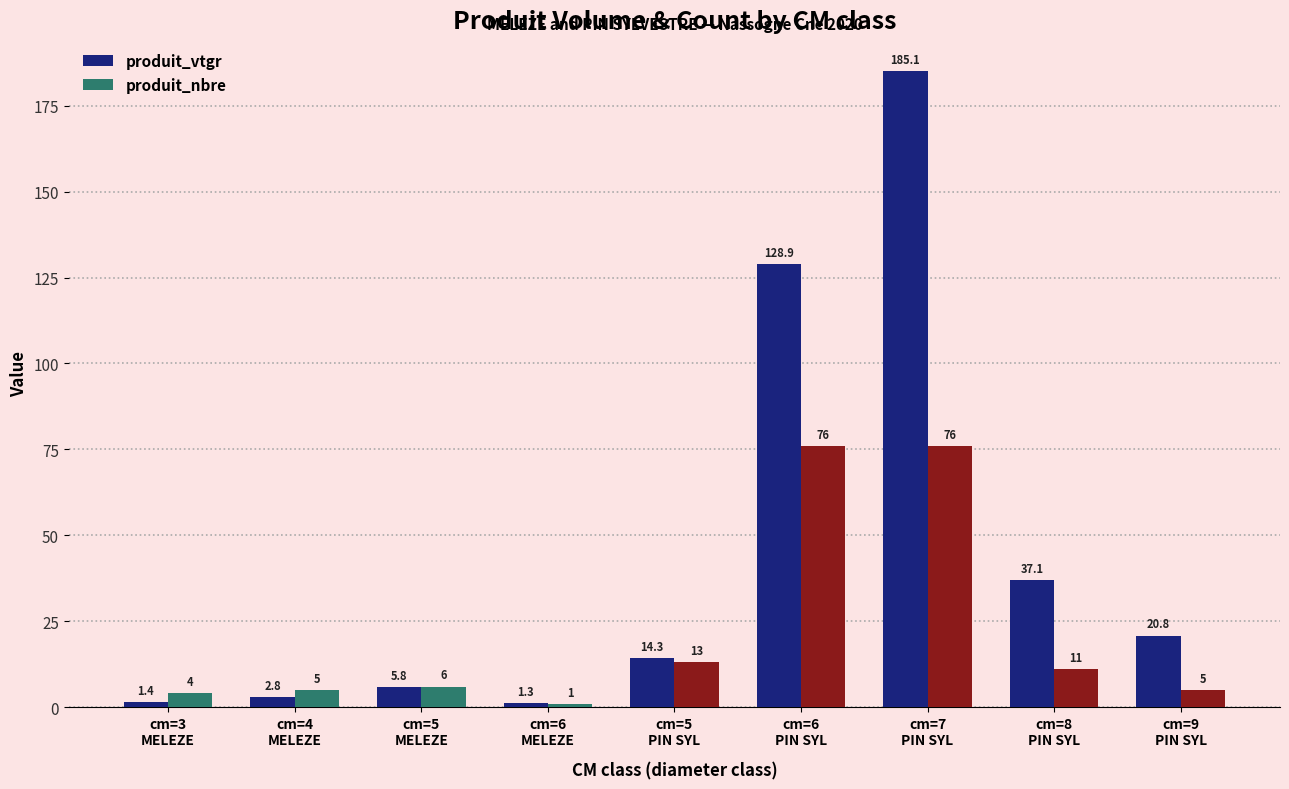

Reading left to right, extract all data points from this chart.

produit_vtgr: 1.4	2.8	5.8	1.3	14.3	128.9	185.1	37.1	20.8
produit_nbre: 4.0	5.0	6.0	1.0	13.0	76.0	76.0	11.0	5.0